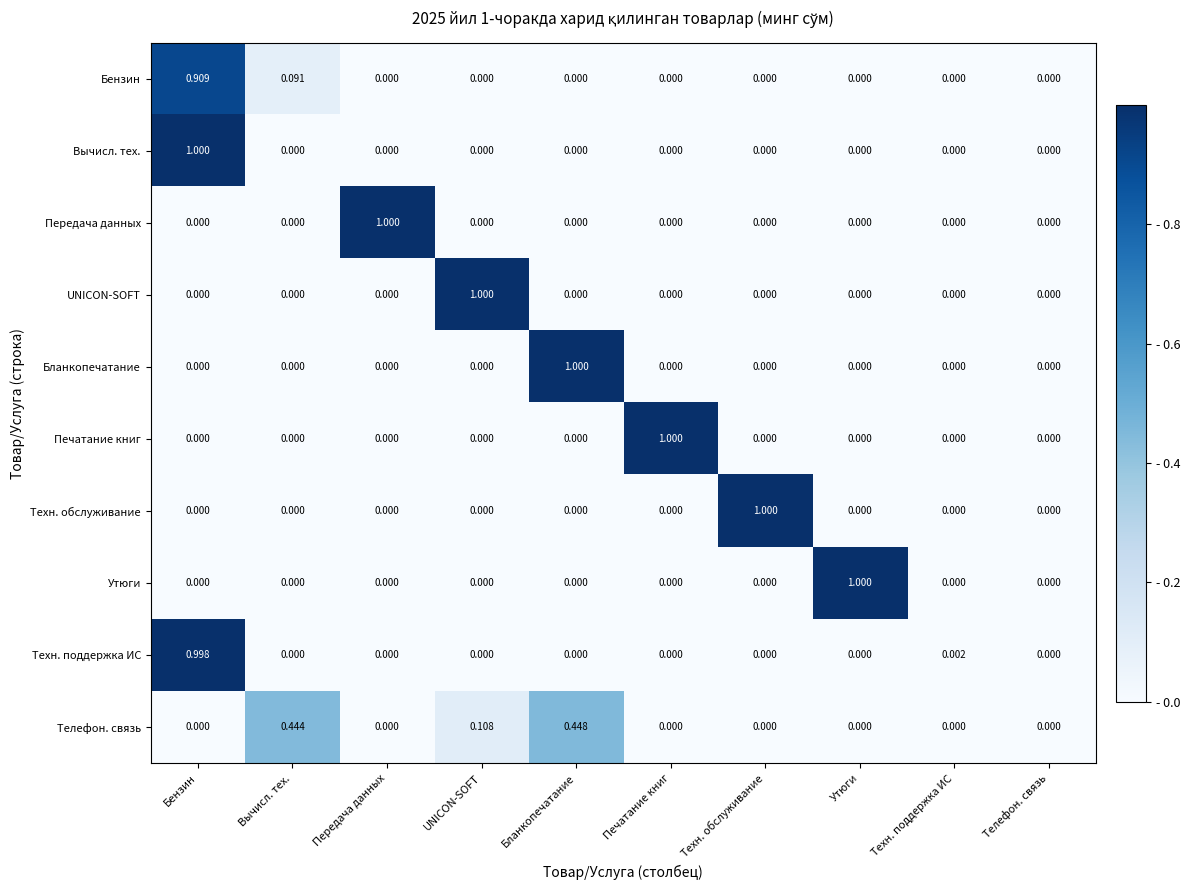

At which category is the sum across all series the highest?

Бензин